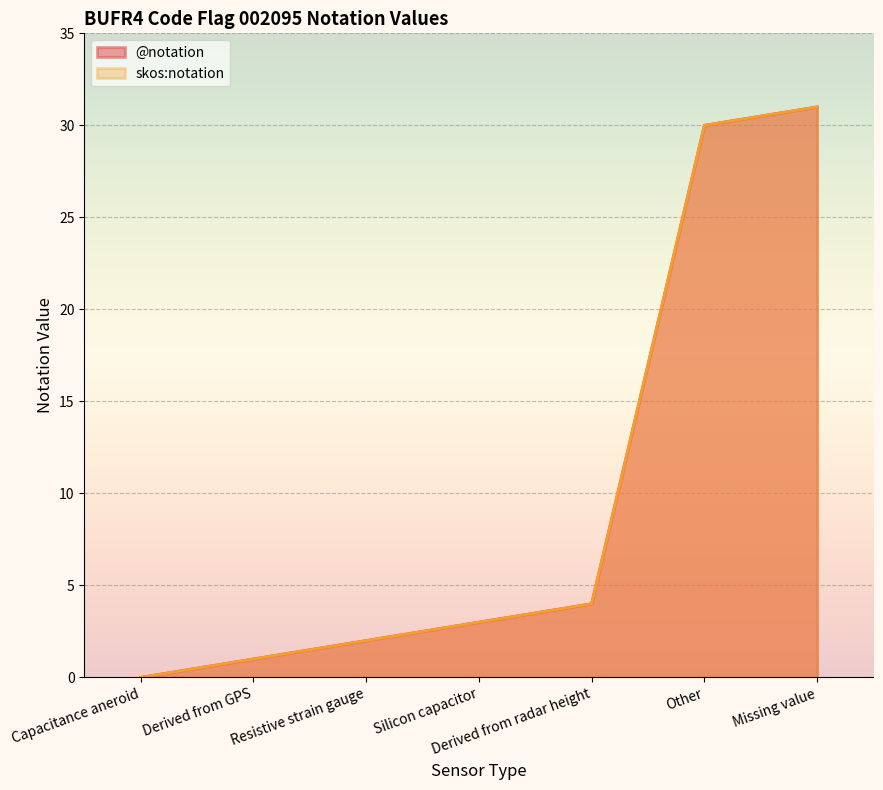

How many series are shown in this chart?

2